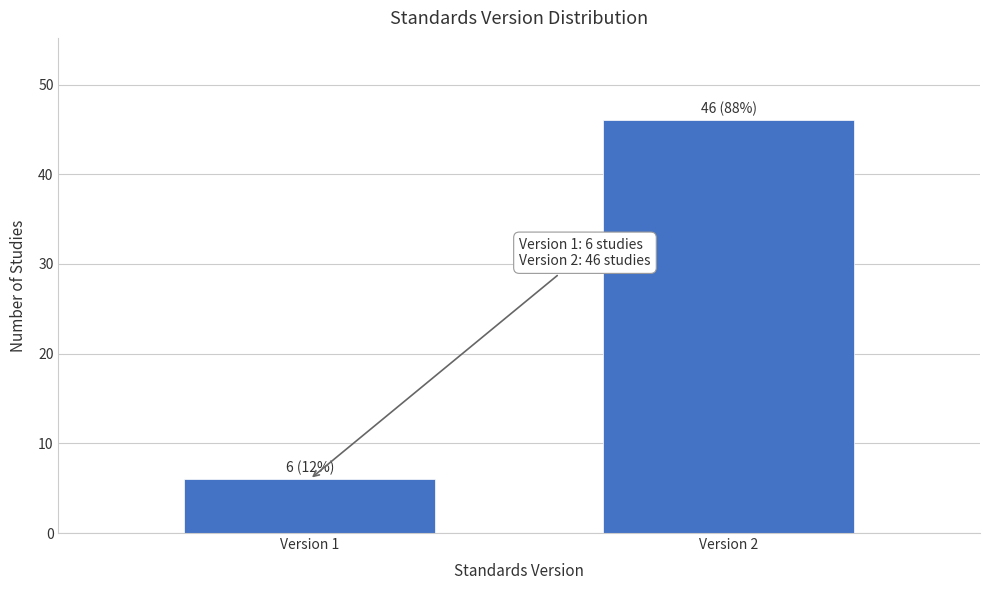

Reading left to right, transcribe all the data shown in this chart.

Version 1=6	Version 2=46